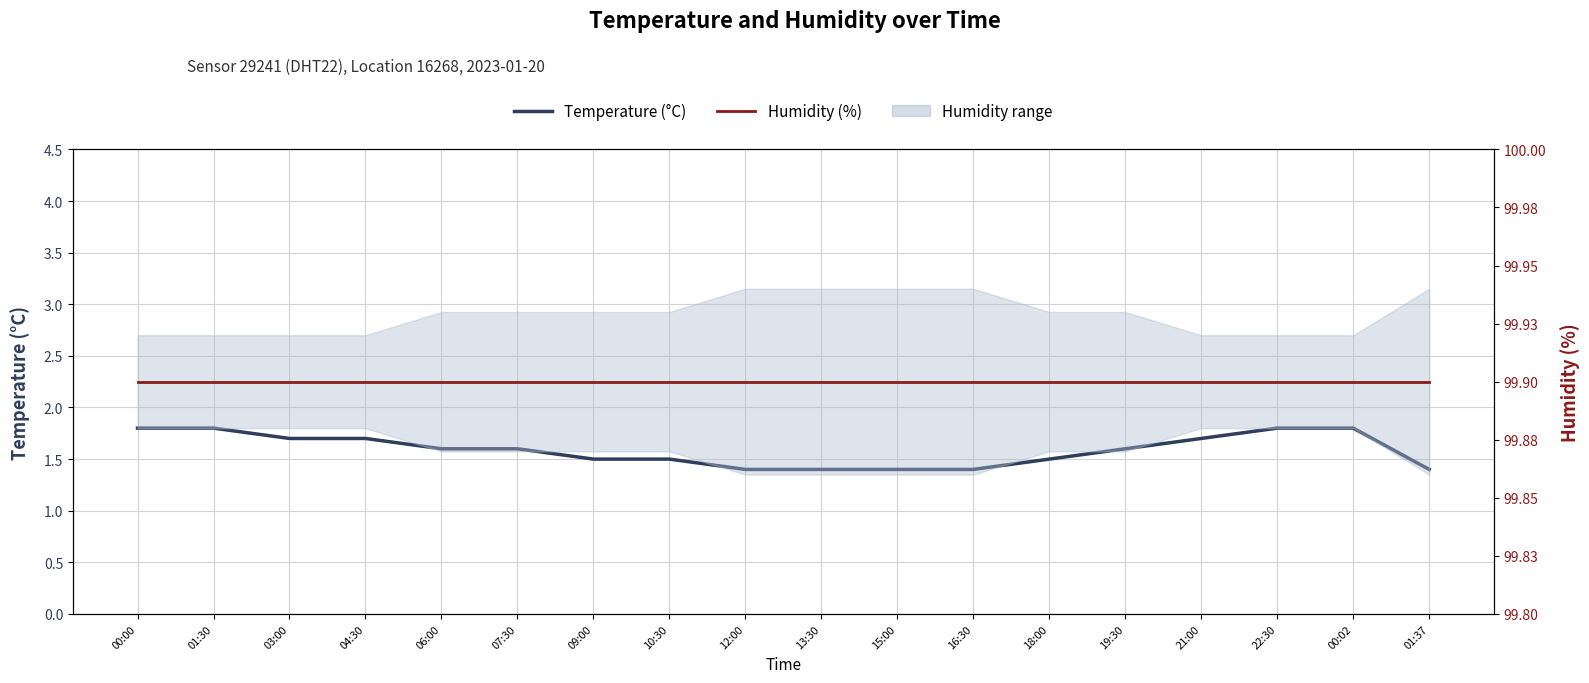

The value of Humidity (%) at 01:37 is 164.1. True or false?

False